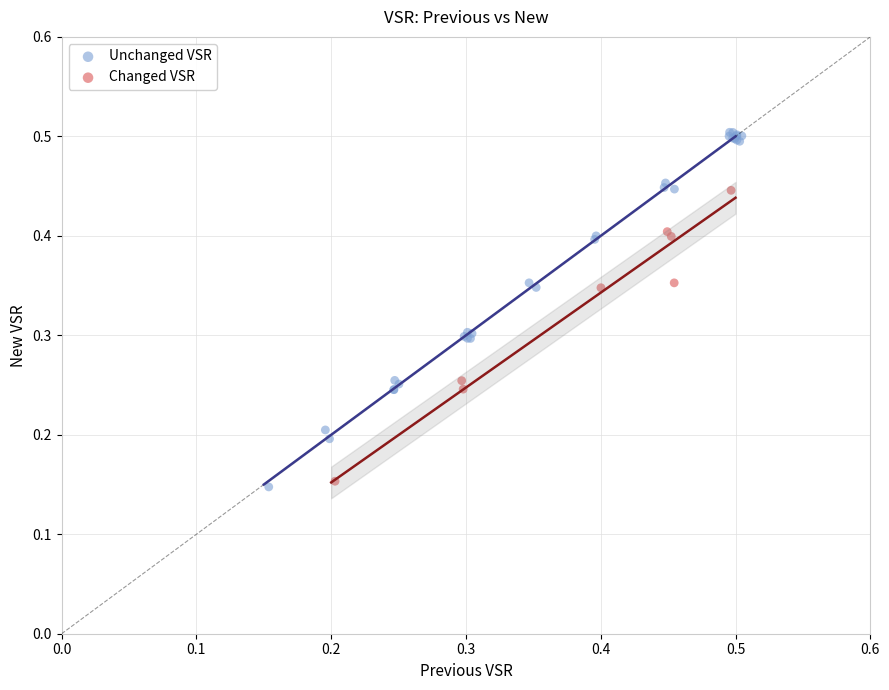

Which series contains the highest Y value?

Unchanged VSR